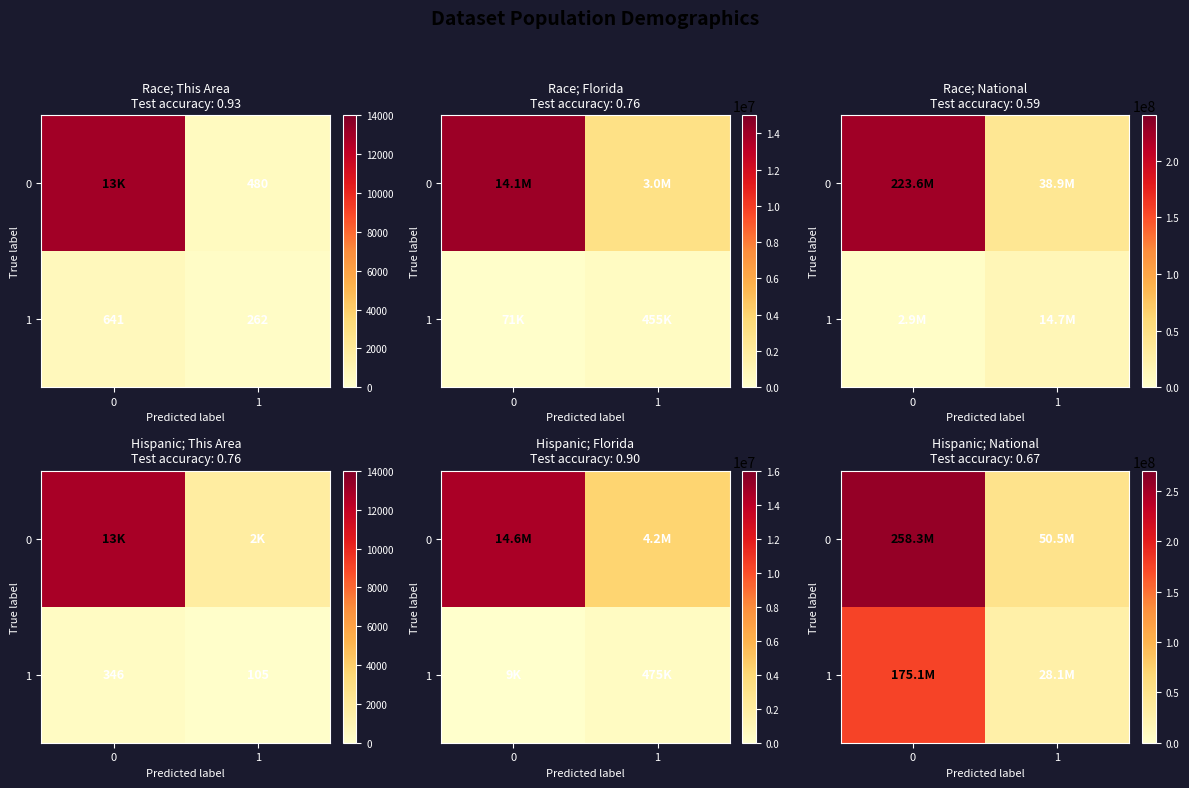

The 1 series shows 28088003 at 1. True or false?

True